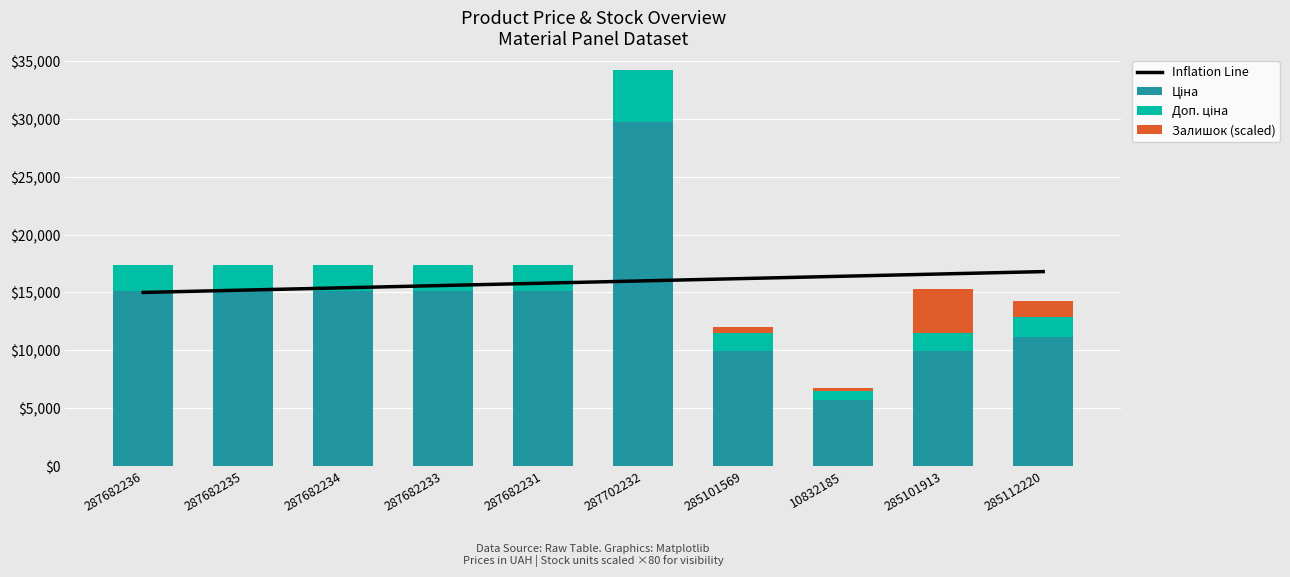

What is the difference between the highest and lowest values at 10832185?

16160.0